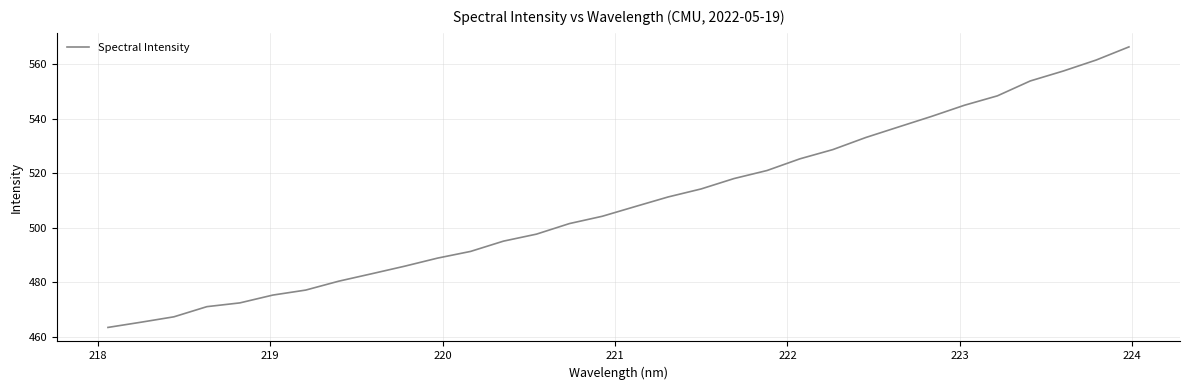

What is the difference between the maximum and minimum values?

102.8